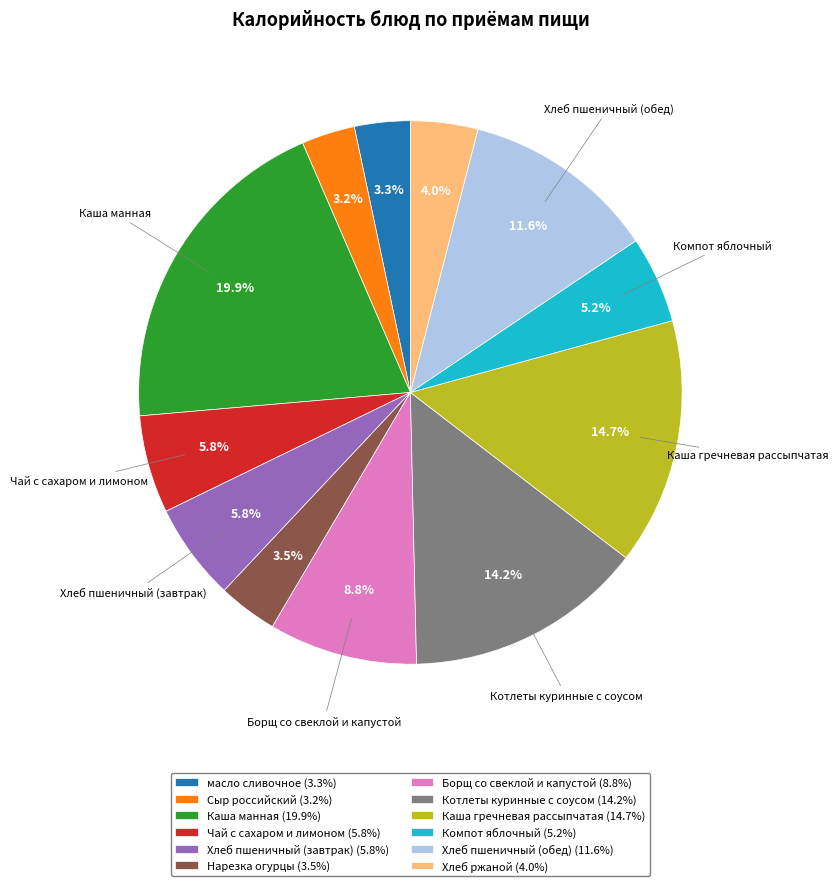

Is there any slice that represents more than half of the pie?

No